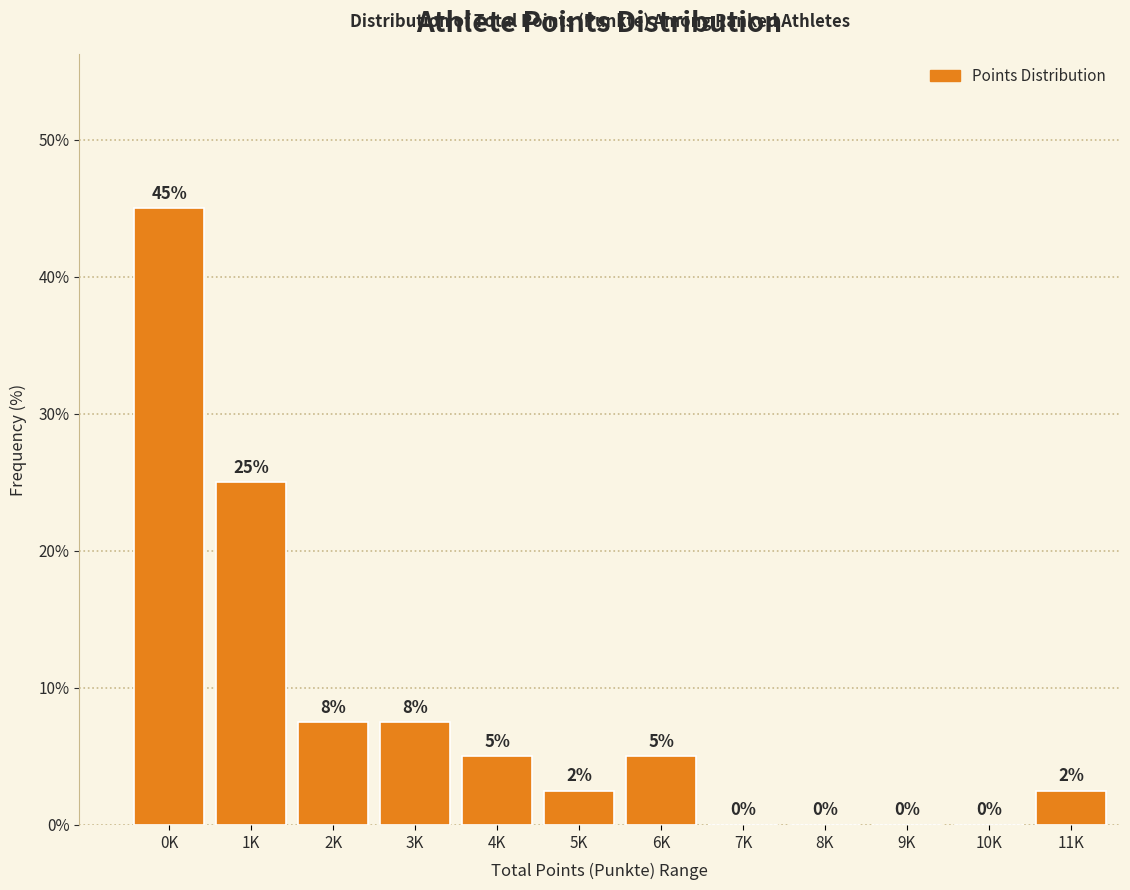

Where is the data nearest to the value 22?

1K